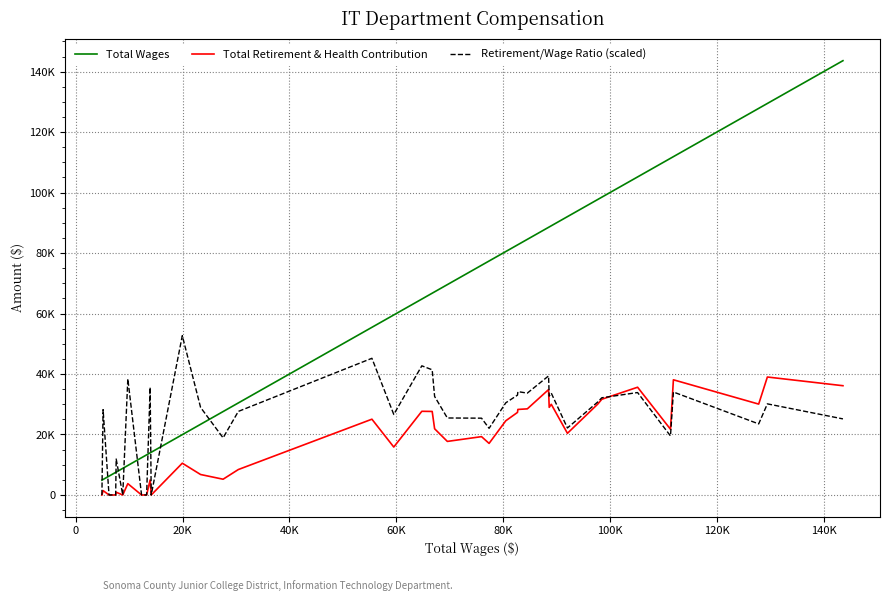

True or false: Retirement/Wage Ratio (scaled) has more than 1 points higher than both neighbors.

True